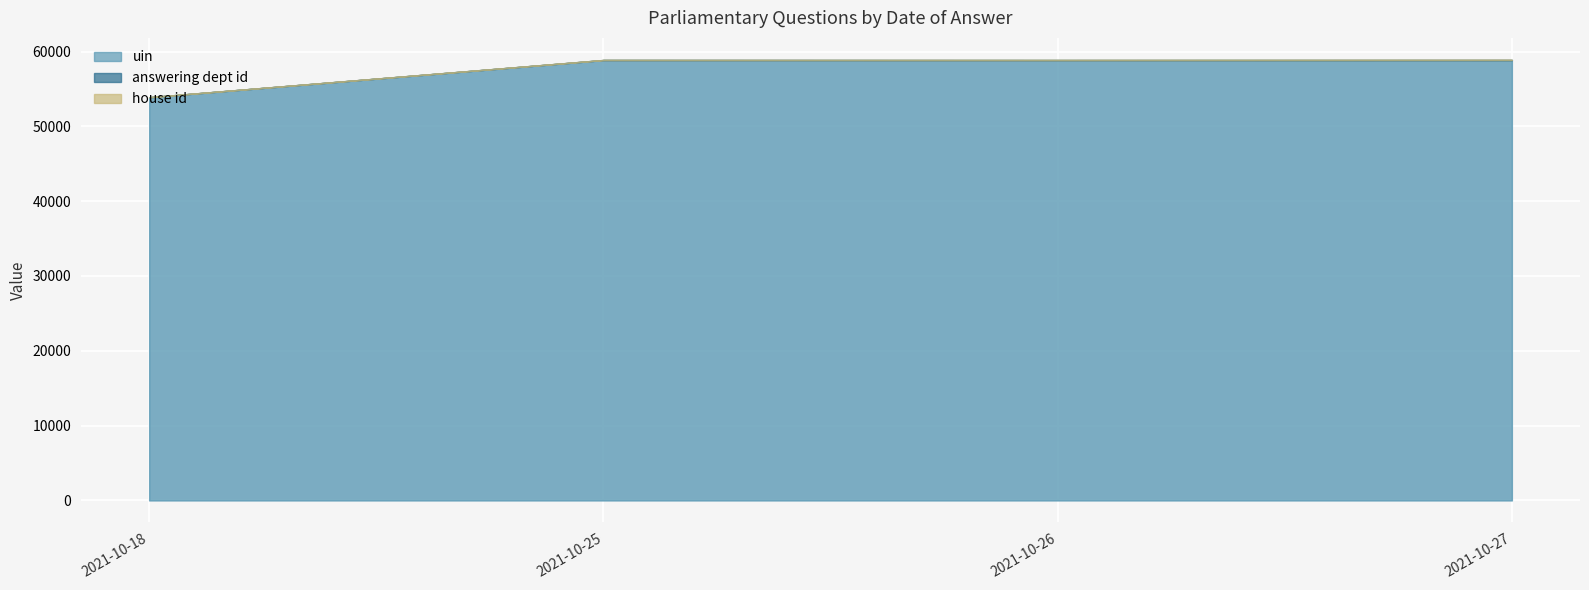

What is the difference between the maximum and minimum values in the uin series?

4971